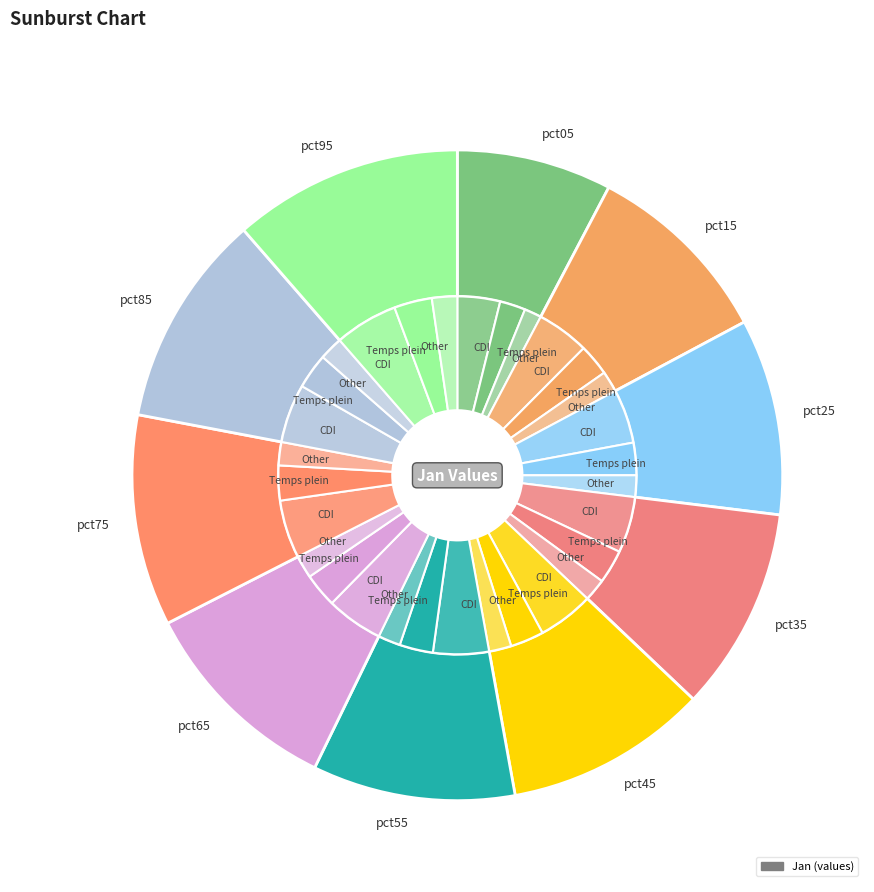

How much of the chart is everything except pct25?

90.2%